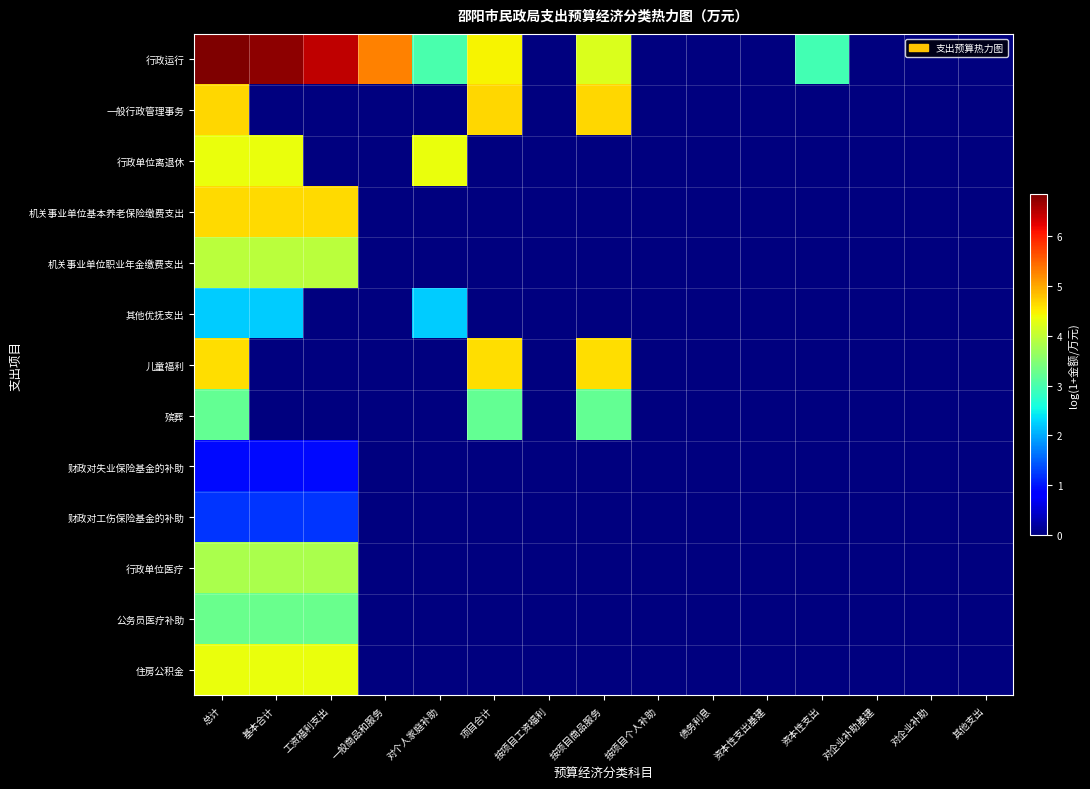

Which series has the largest range (max minus min)?

行政运行